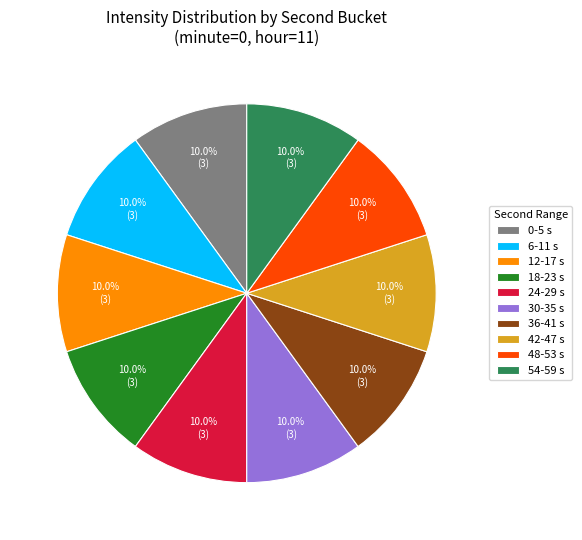

What percentage do 48-53 s and 36-41 s together represent?

20.0%